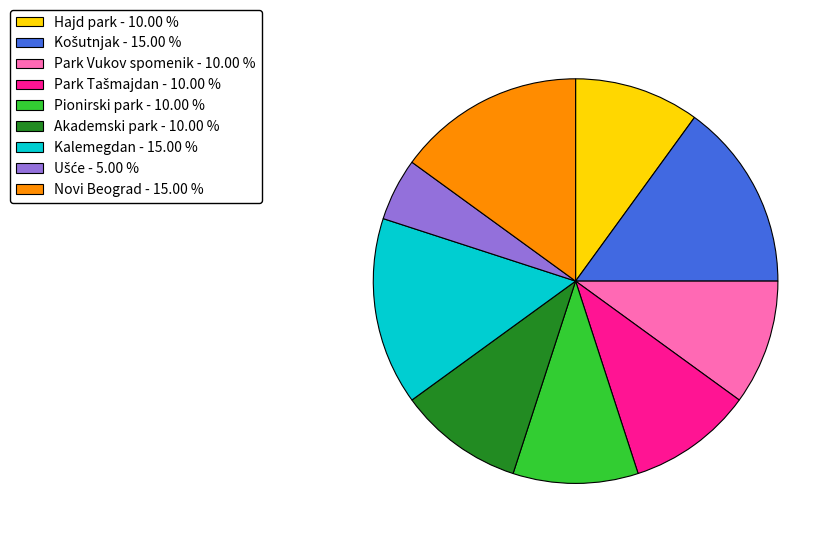

Is there a majority slice in this chart?

No